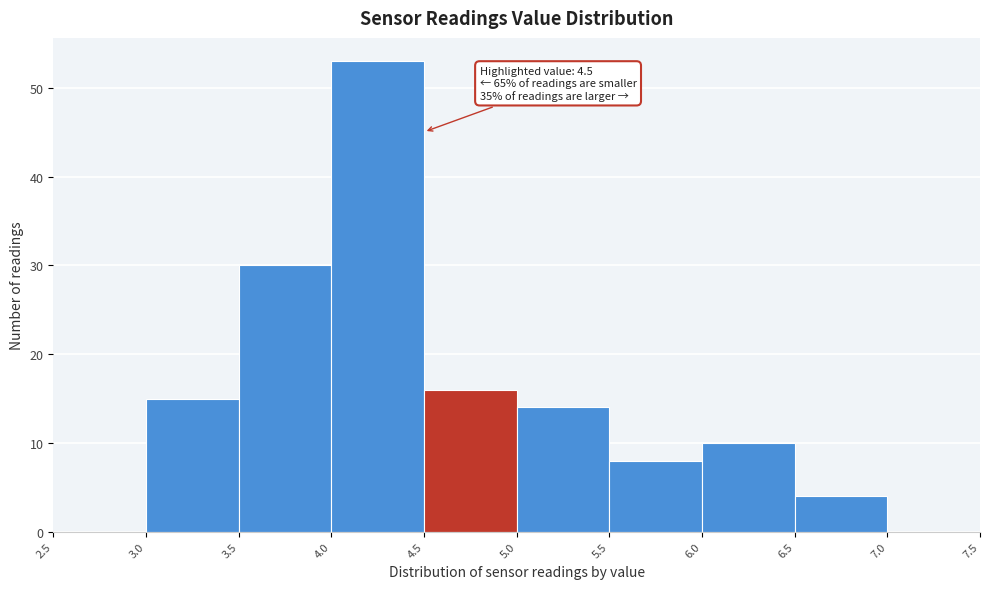

Which range on the x-axis has the tallest bar?

4.0 to 4.5